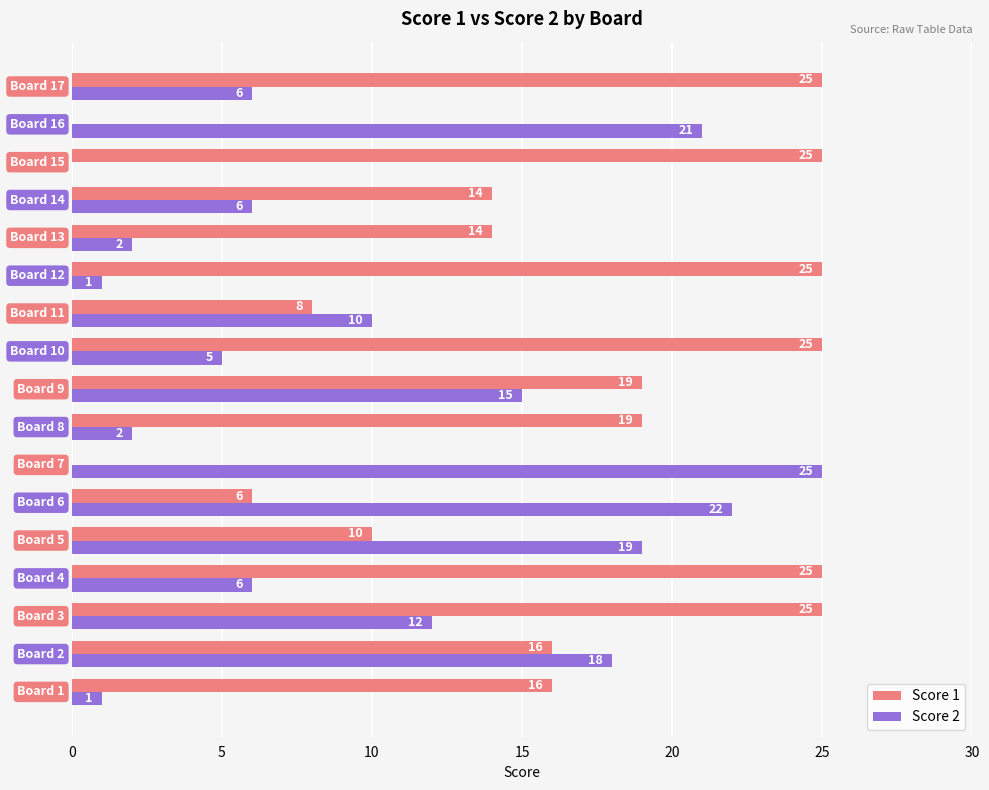

What is the highest value of the Score 1 series?

25